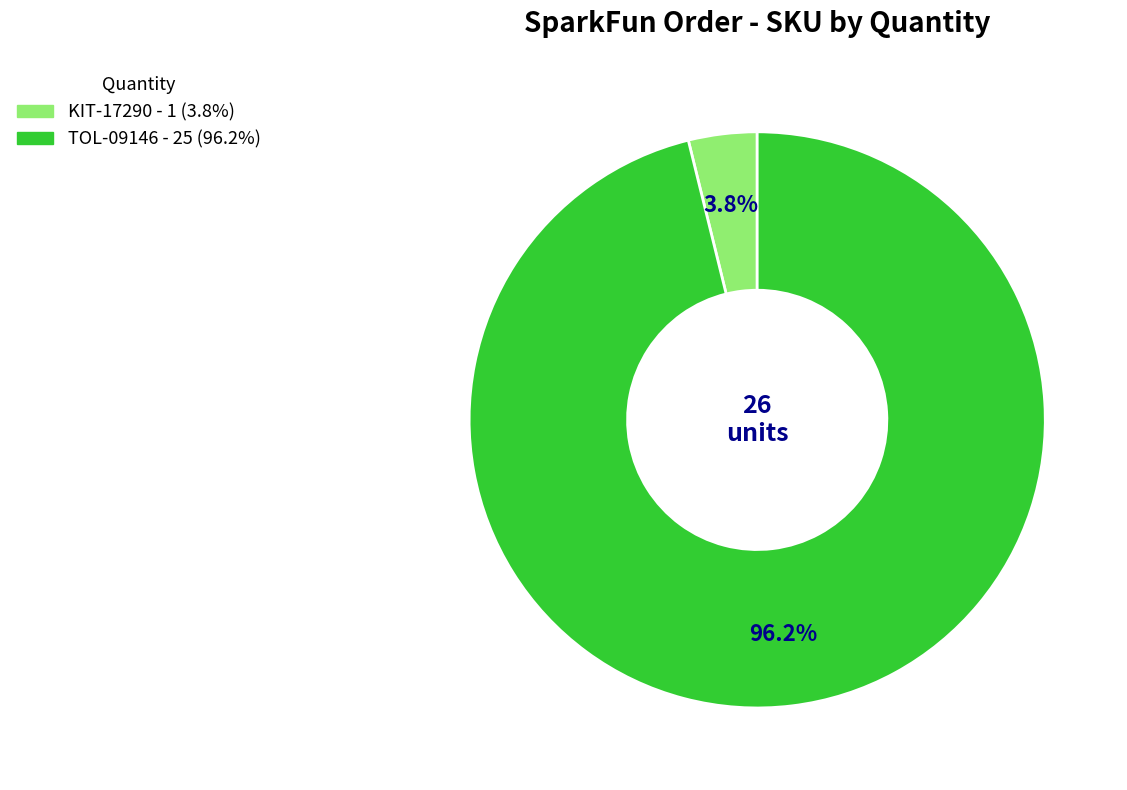

Is it true that KIT-17290 is 11% of the pie?

False